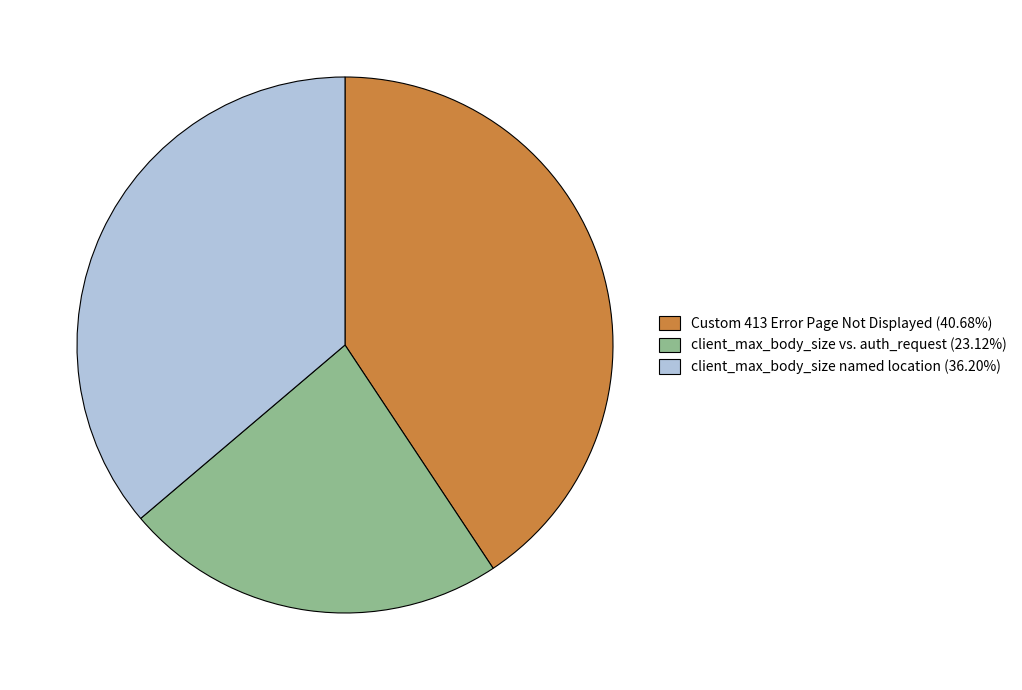

Do Custom 413 Error Page Not Displayed (40.68%) and client_max_body_size vs. auth_request (23.12%) together represent more than half of the pie?

Yes